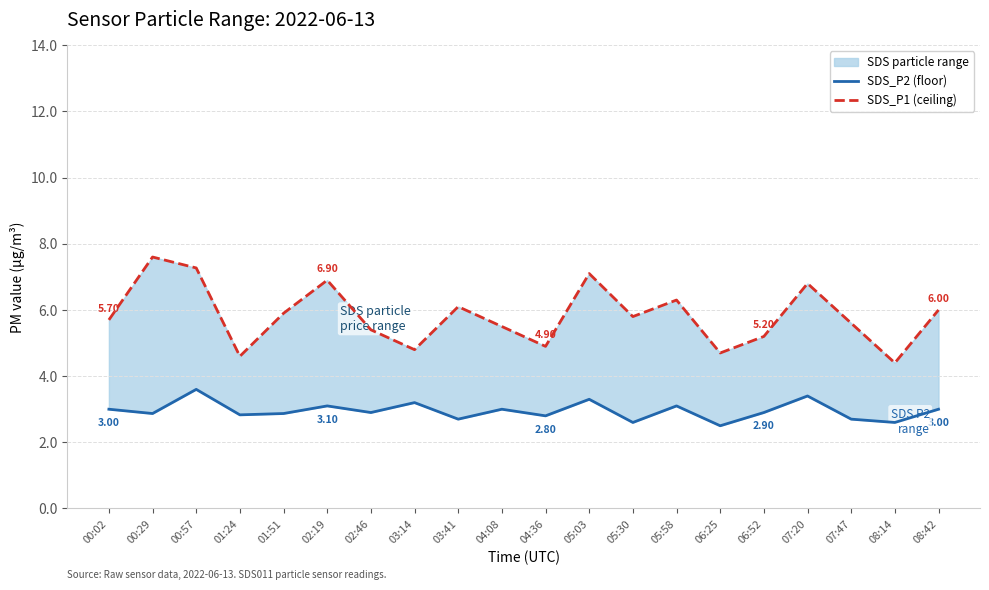

Reading left to right, what are all the values shown in this chart?

SDS_P2 (floor): 3.0	2.9	3.6	2.8	2.9	3.1	2.9	3.2	2.7	3.0	2.8	3.3	2.6	3.1	2.5	2.9	3.4	2.7	2.6	3.0
SDS_P1 (ceiling): 5.7	7.6	7.3	4.6	5.9	6.9	5.4	4.8	6.1	5.5	4.9	7.1	5.8	6.3	4.7	5.2	6.8	5.6	4.4	6.0